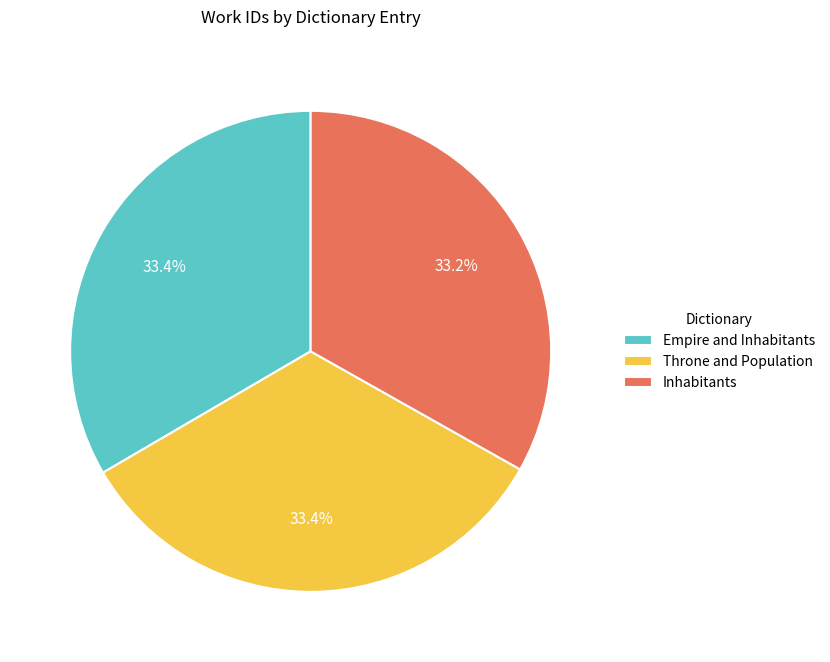

How many segments does this pie chart have?

3